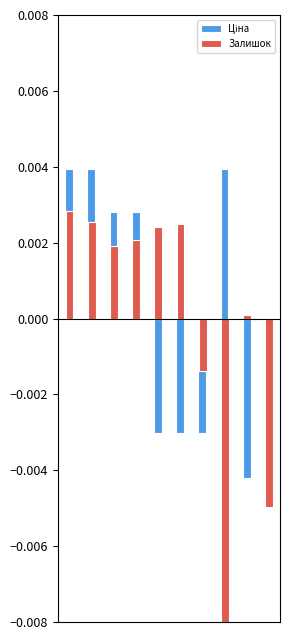

Which series has the largest range (max minus min)?

Залишок